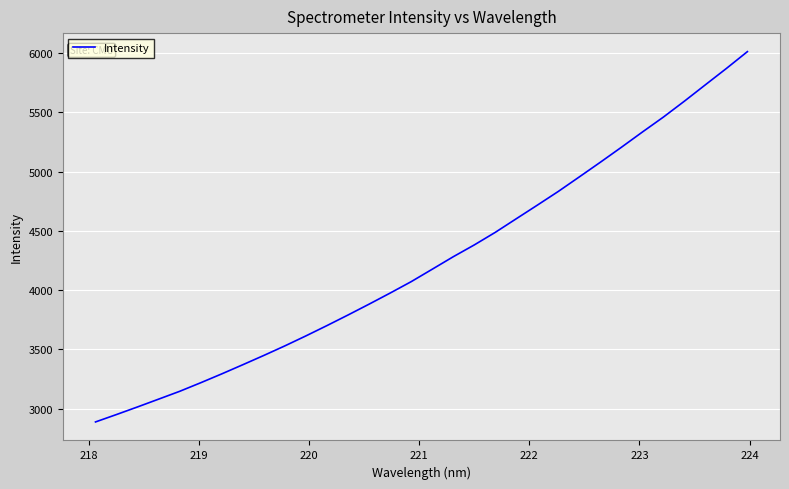

What is the minimum value shown in the chart?

2886.9